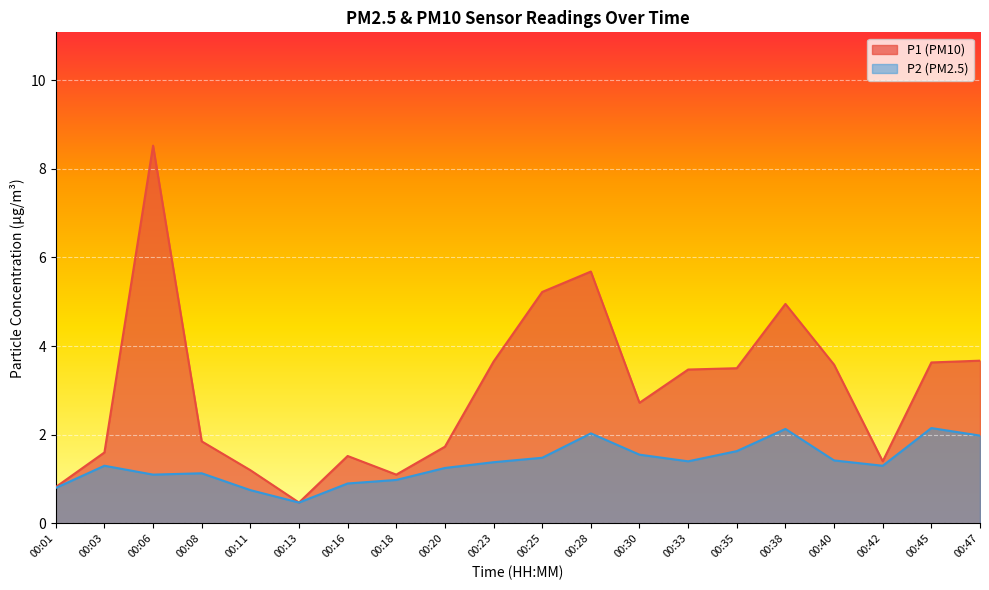

What are all the series names shown in the legend?

P1 (PM10), P2 (PM2.5)